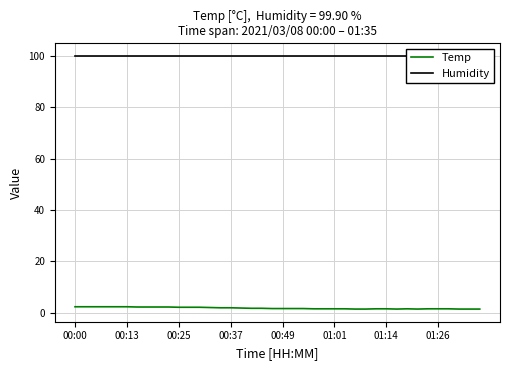

What is the approximate value of Temp at 11?

2.2